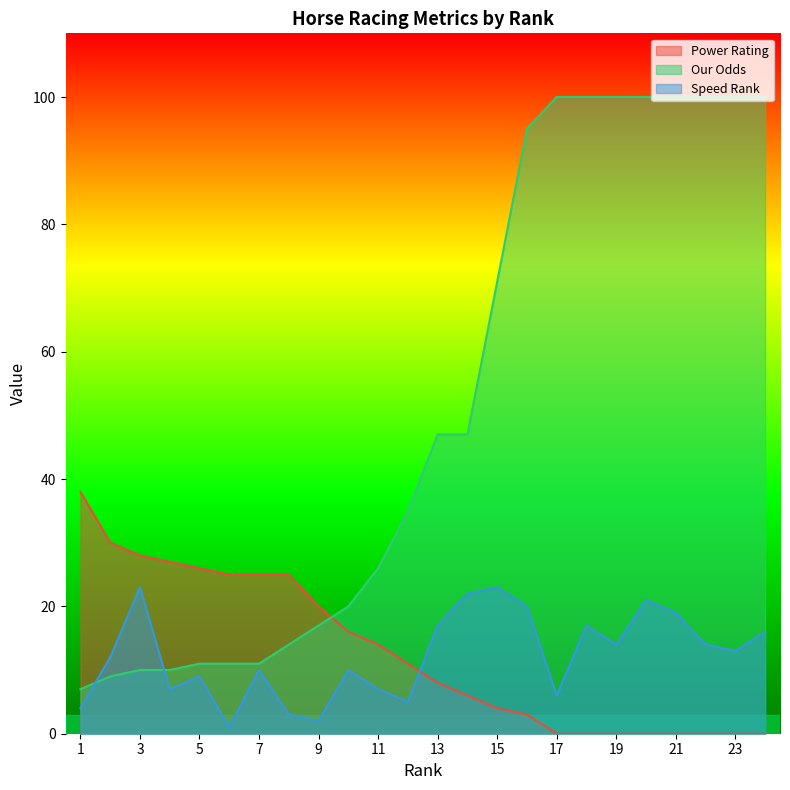

Which has a higher value, 23 or 10?

10